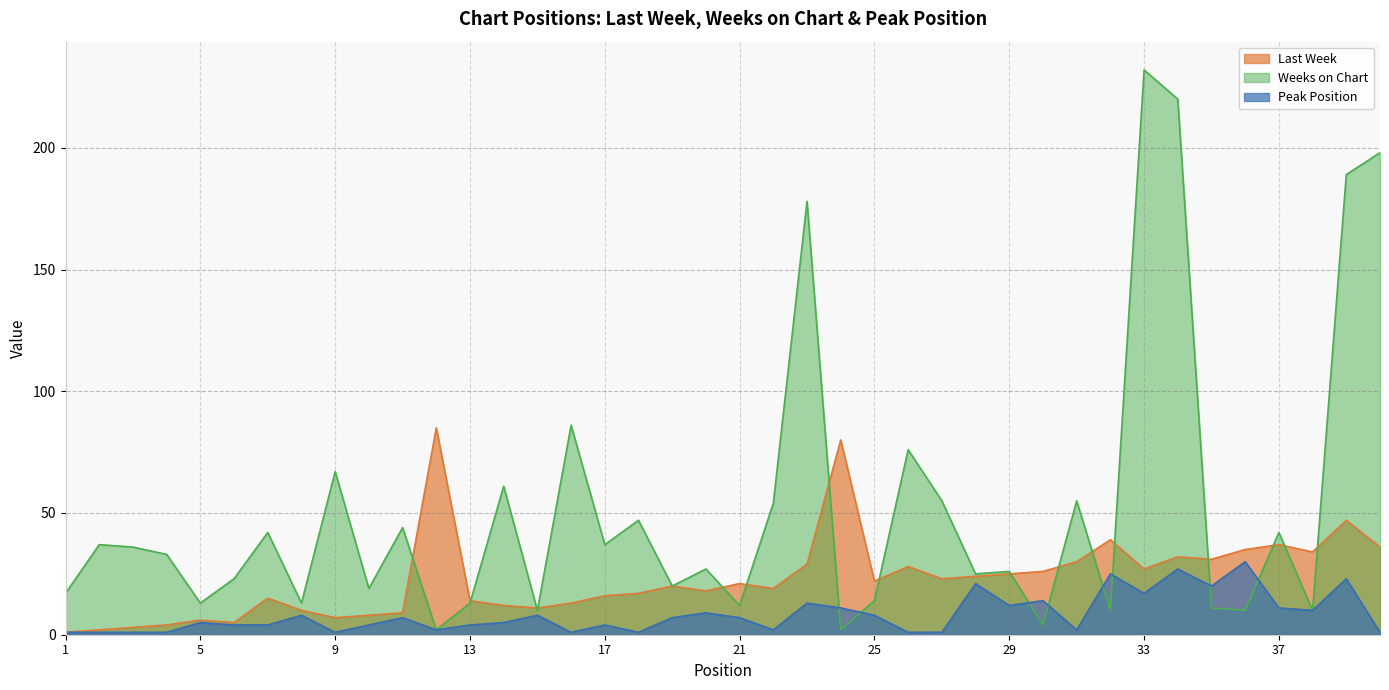

Where does the Last Week series first go above 21?

12